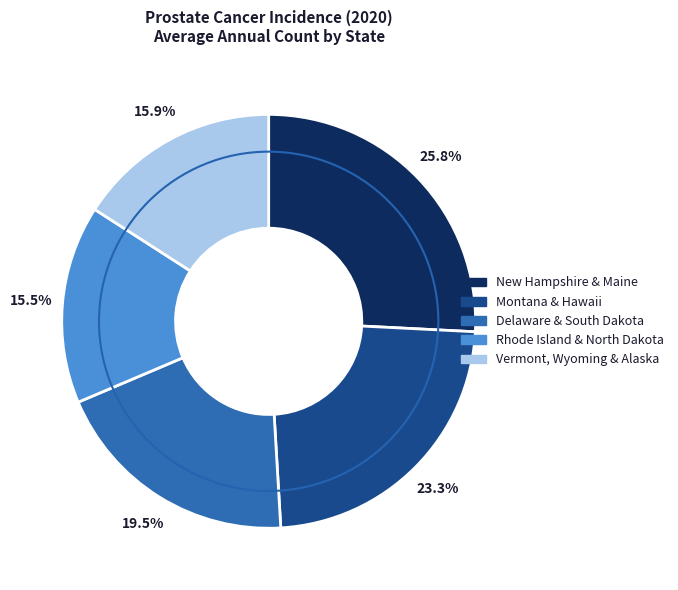

Is there any slice that represents more than half of the pie?

No